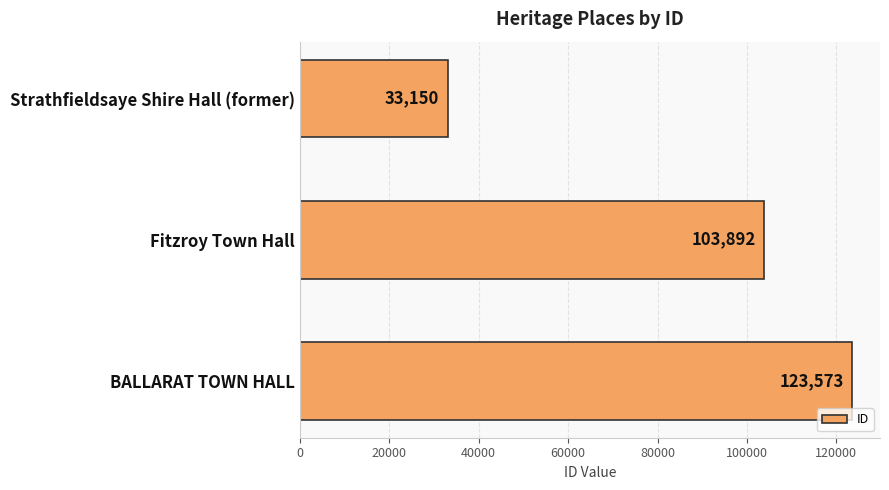

What is the average value?

86872